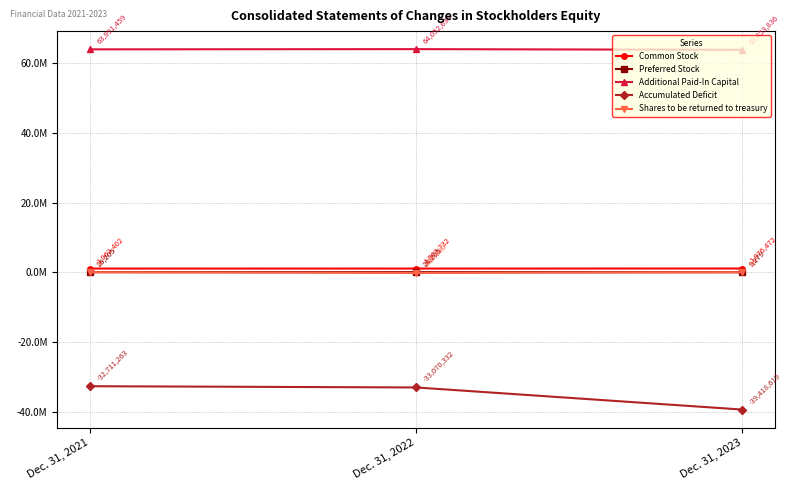

What are all the series names shown in the legend?

Common Stock, Preferred Stock, Additional Paid-In Capital, Accumulated Deficit, Shares to be returned to treasury